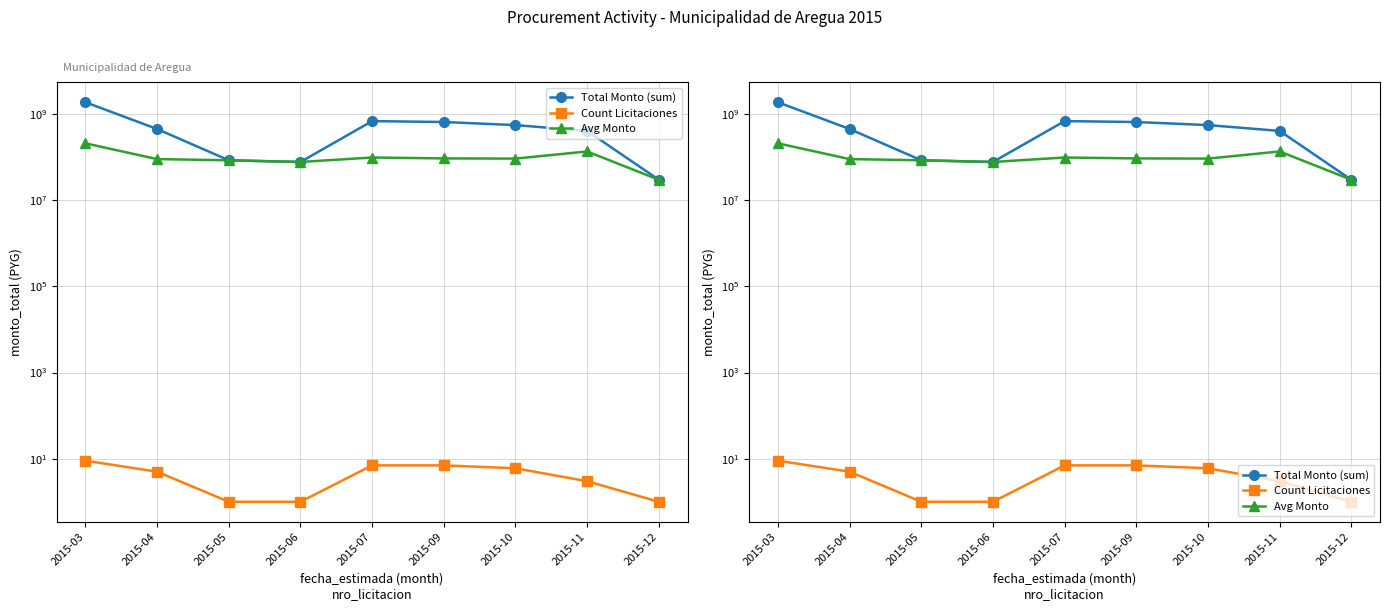

What is the approximate value of Total Monto (sum) at 2015-12?

30000000